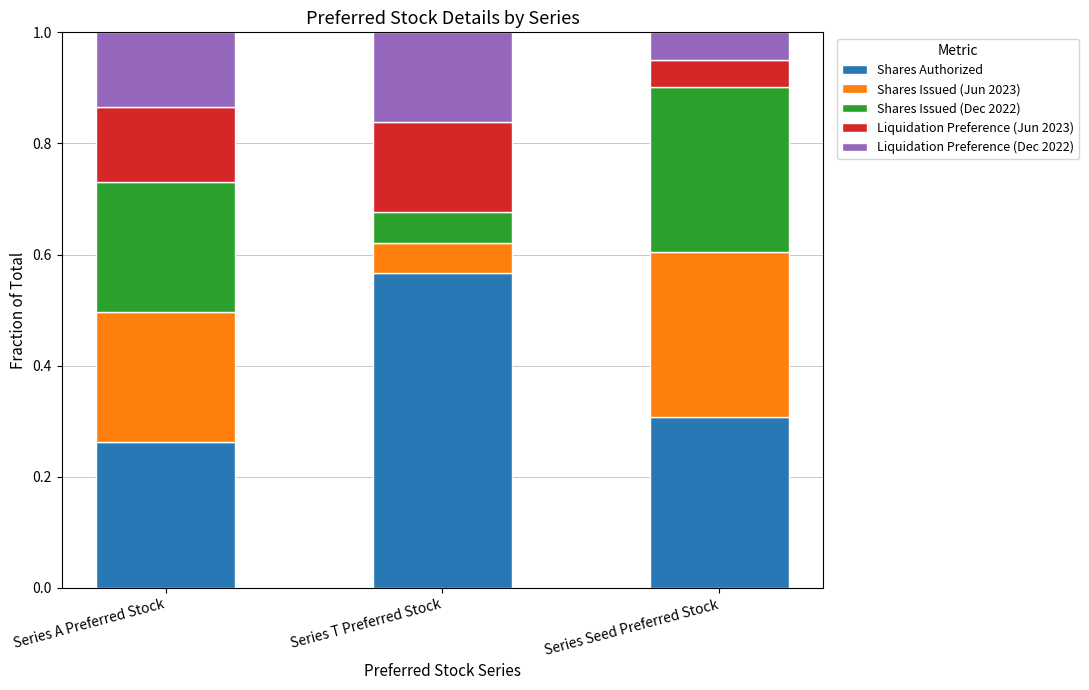

How many distinct data groups are displayed?

5